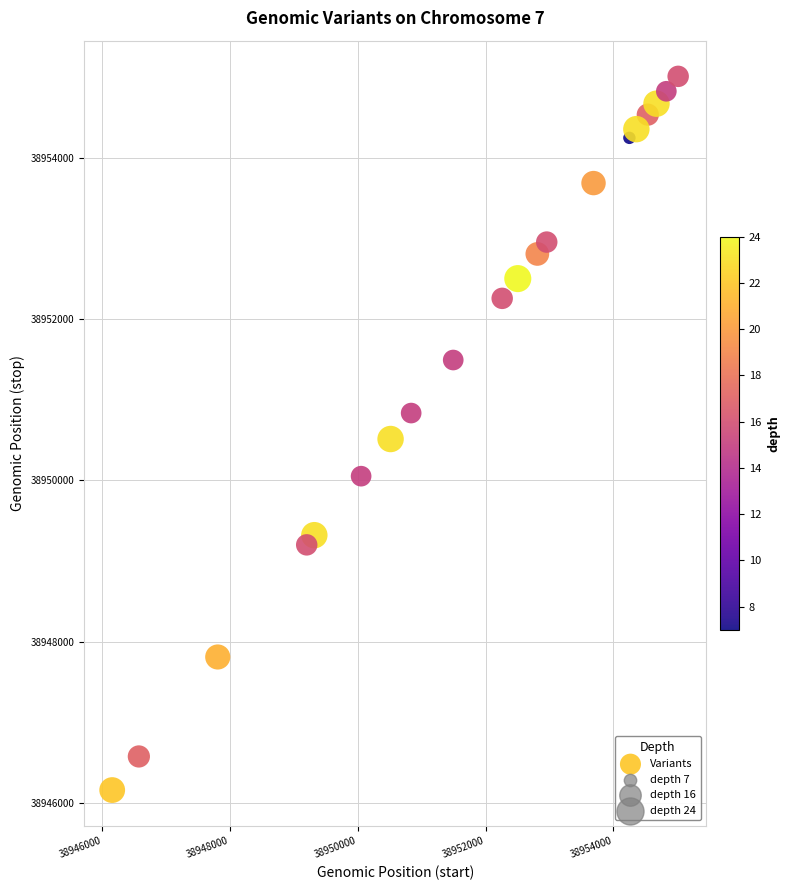

What is the range of Y values (max minus min)?

8854